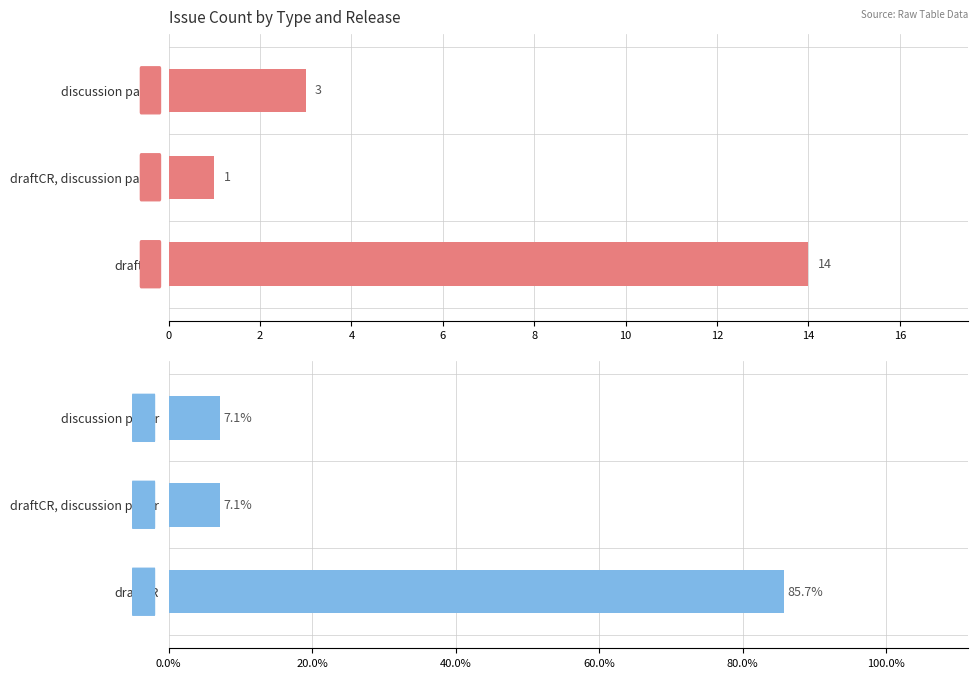

Are the bars horizontal?

Yes